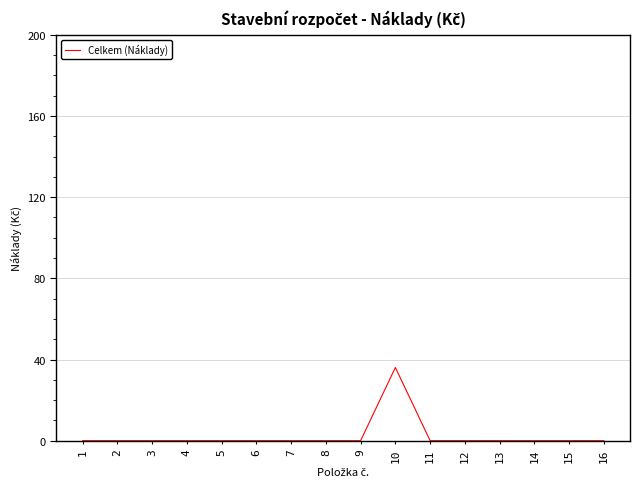

The value at 15 is 0.0. True or false?

True